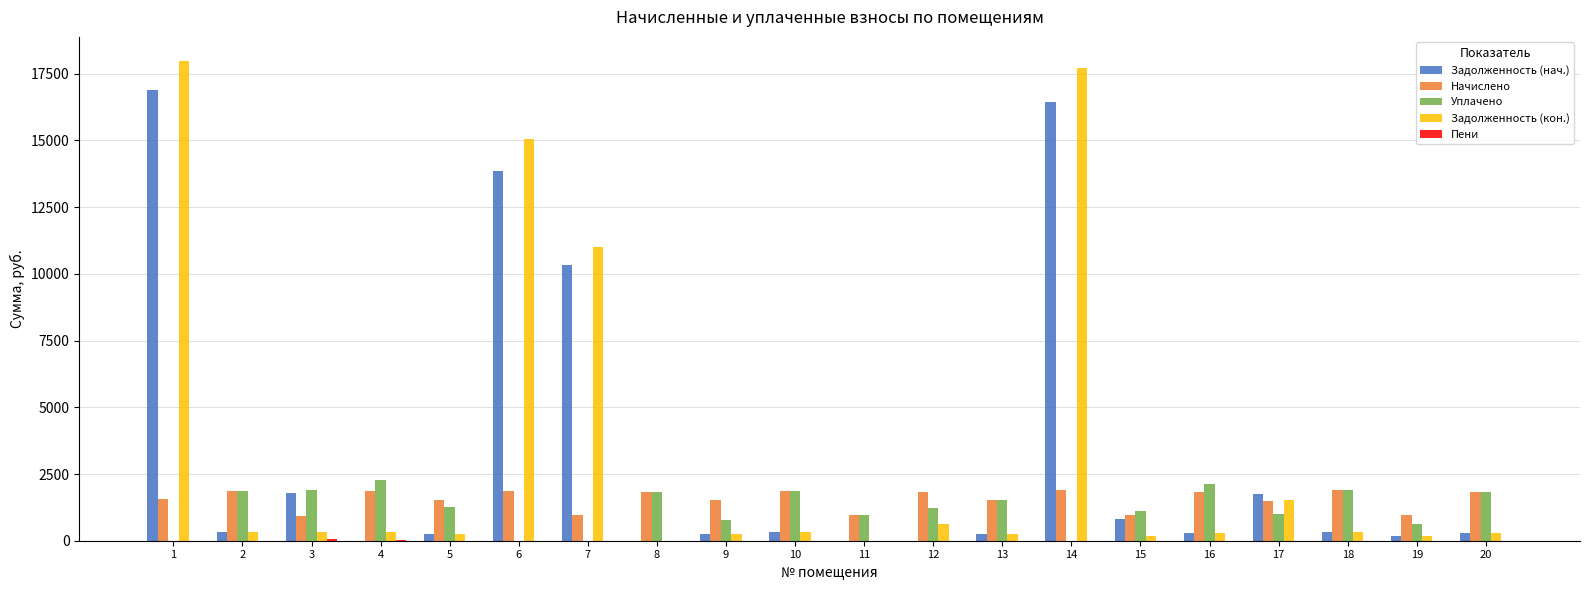

How many series are shown in this chart?

5